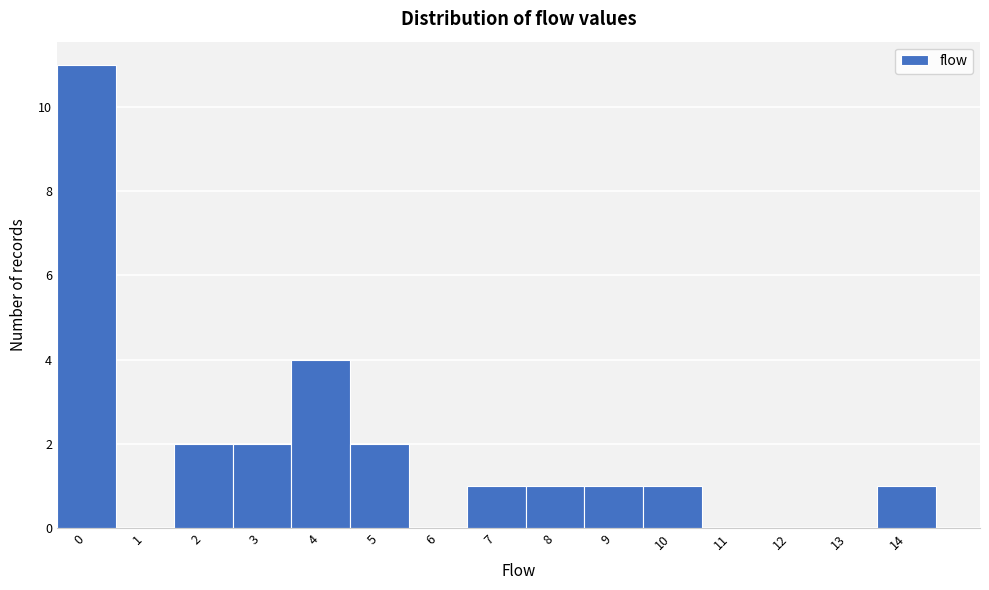

Reading right to left, extract all data points from this chart.

14=1	13=0	12=0	11=0	10=1	9=1	8=1	7=1	6=0	5=2	4=4	3=2	2=2	1=0	0=11